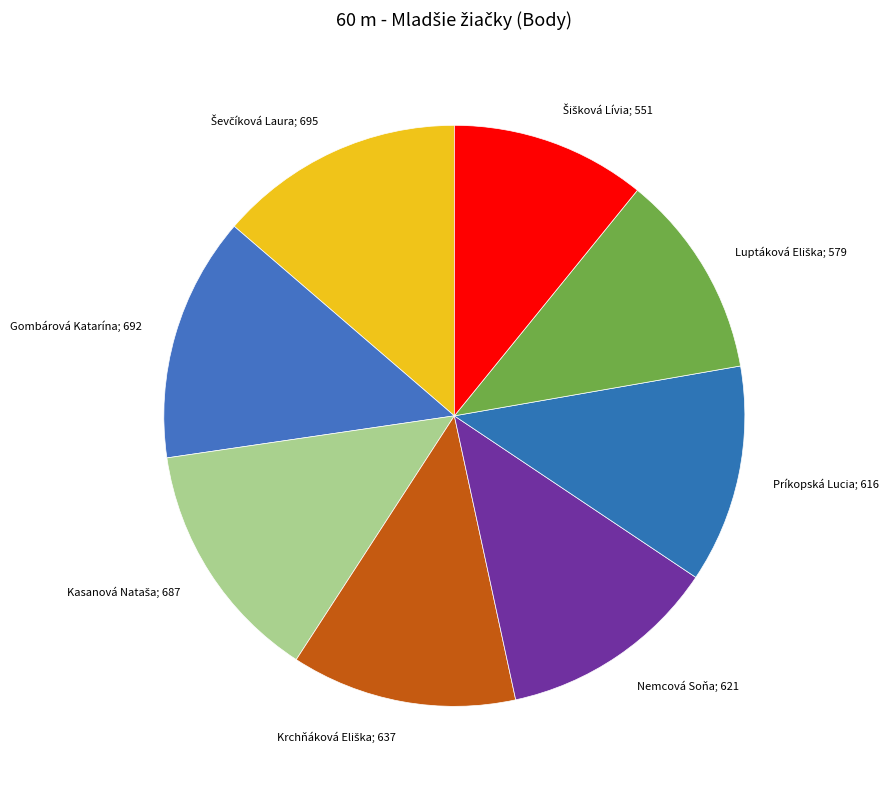

Count the number of slices in the pie.

8